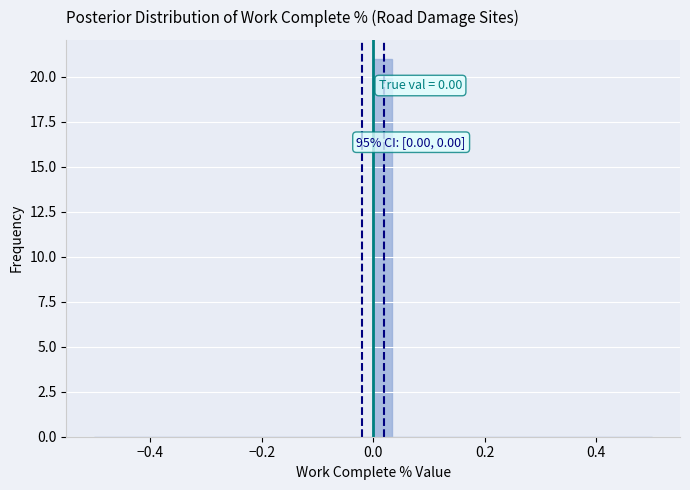

Around what value on the x-axis is the tallest bar? Give the approximate position of its centre, as read against the axis.

0.02